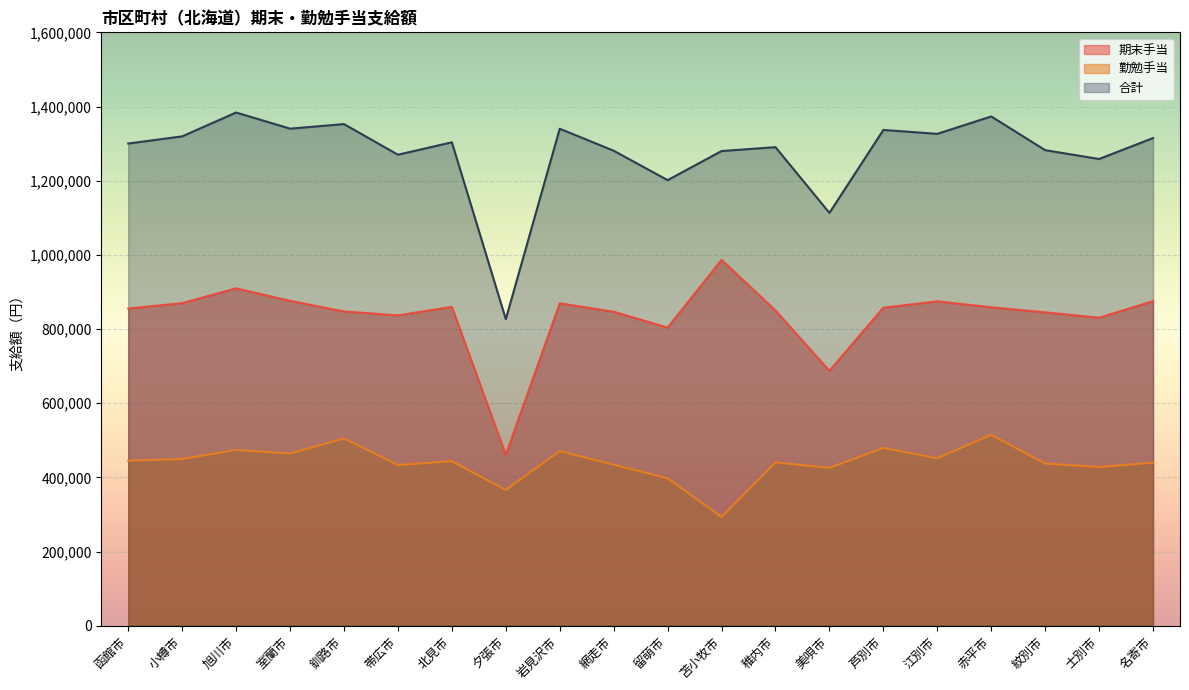

List the series in order of their peak value, highest first.

合計, 期末手当, 勤勉手当